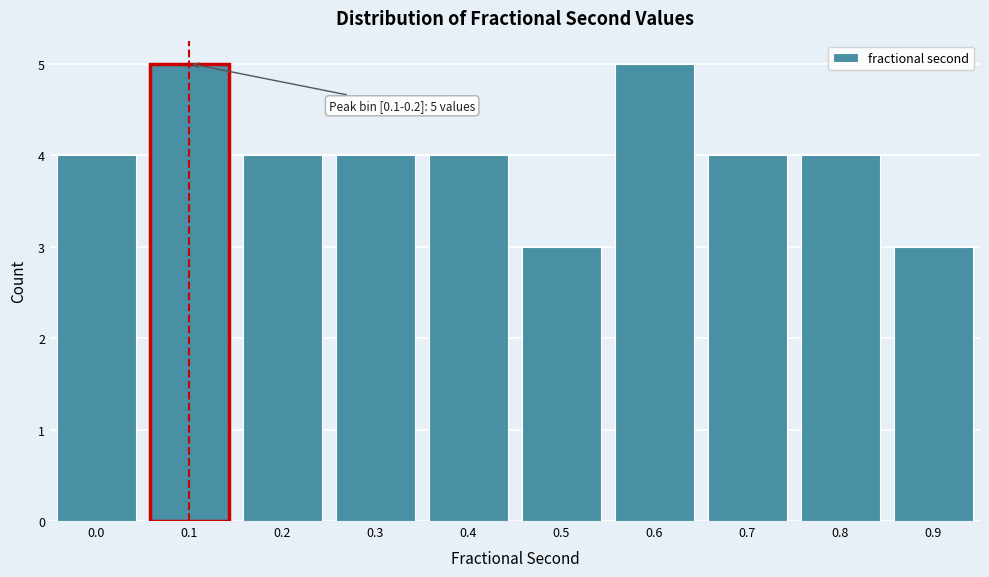

Reading right to left, list all the values displayed in this chart.

0.9=3	0.8=4	0.7=4	0.6=5	0.5=3	0.4=4	0.3=4	0.2=4	0.1=5	0.0=4